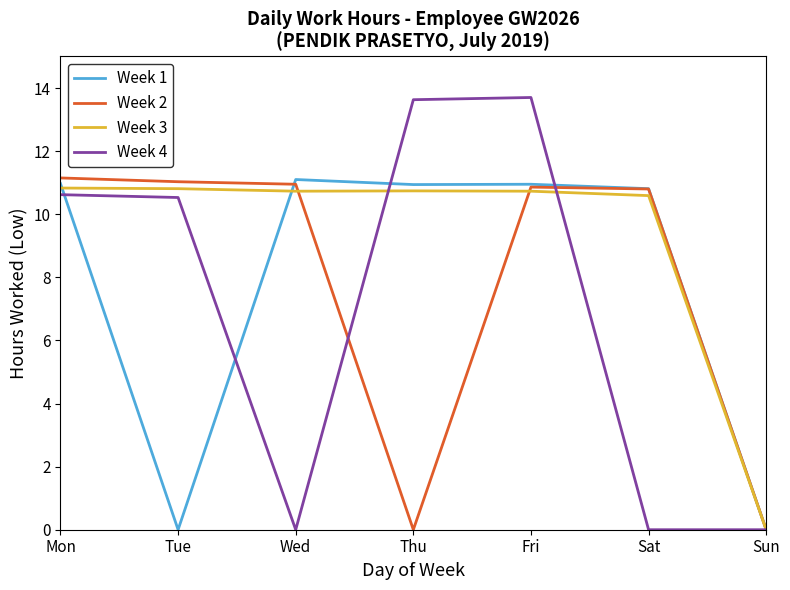

At which label does Week 3 first exceed 10?

Mon